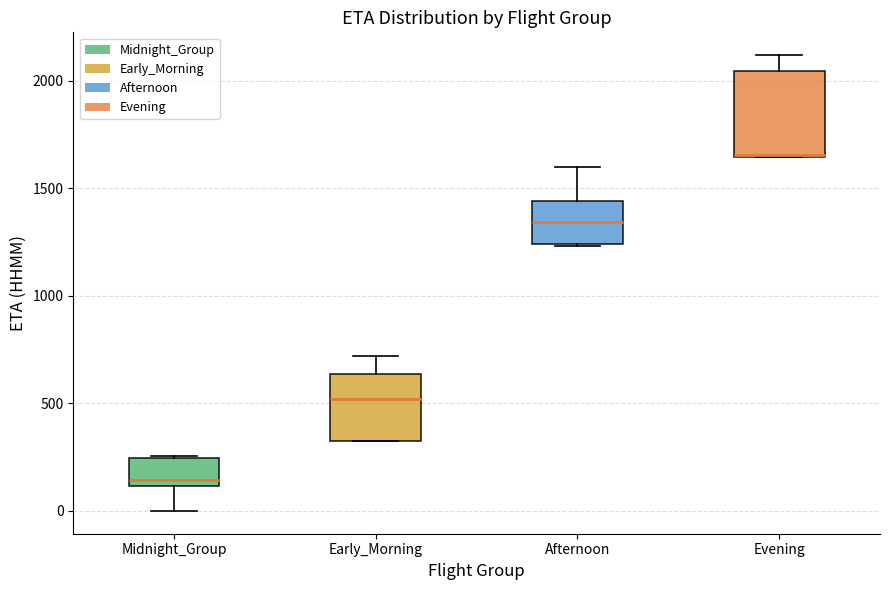

Which box's median line is the highest?

Evening